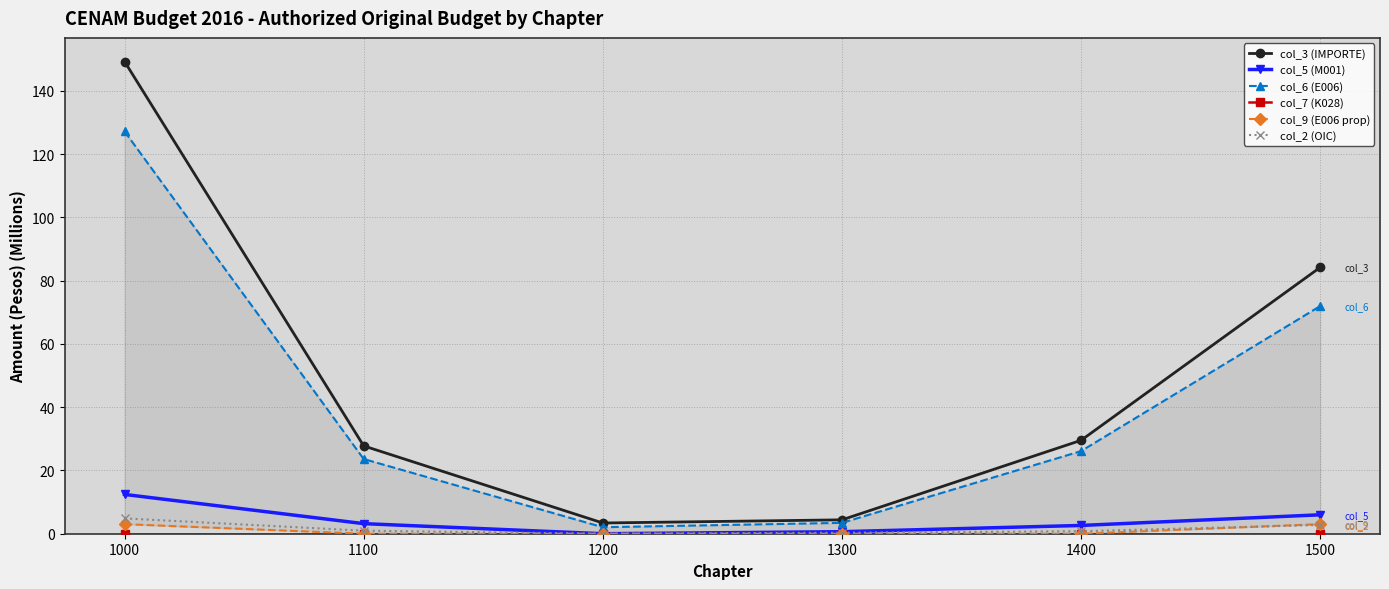

What are all the series names shown in the legend?

col_3 (IMPORTE), col_5 (M001), col_6 (E006), col_7 (K028), col_9 (E006 prop), col_2 (OIC)